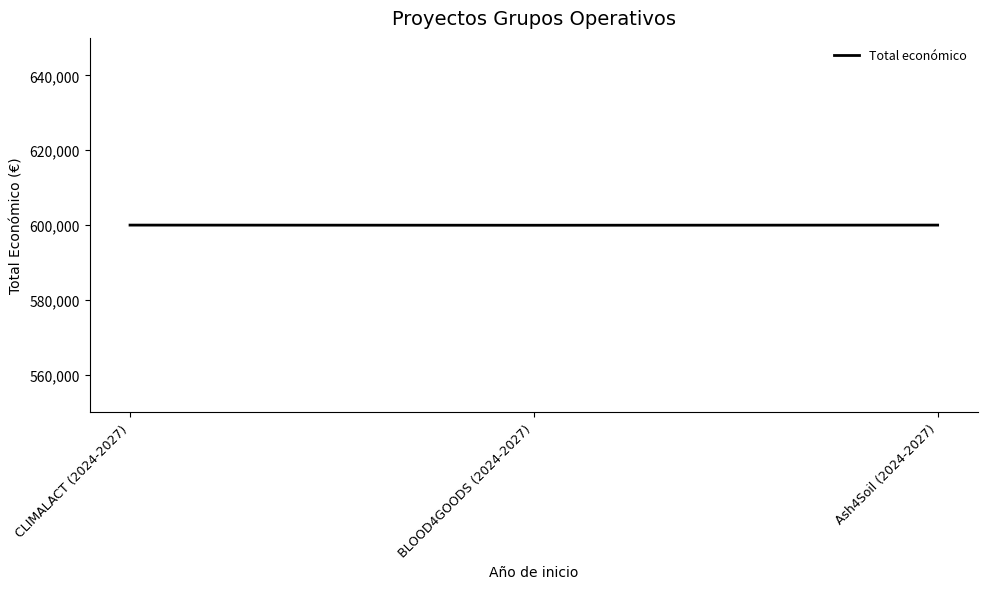

What is the sum of the values at CLIMALACT (2024-2027) and BLOOD4GOODS (2024-2027)?

1199960